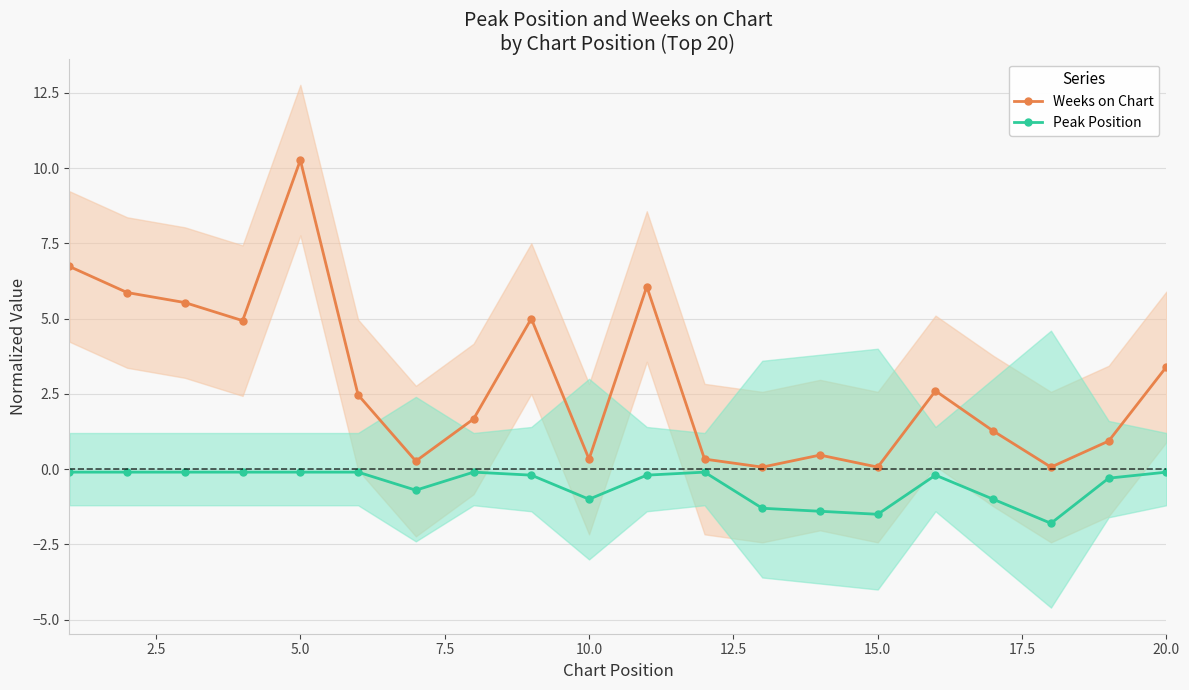

Is this an area chart (filled region under the line)?

No